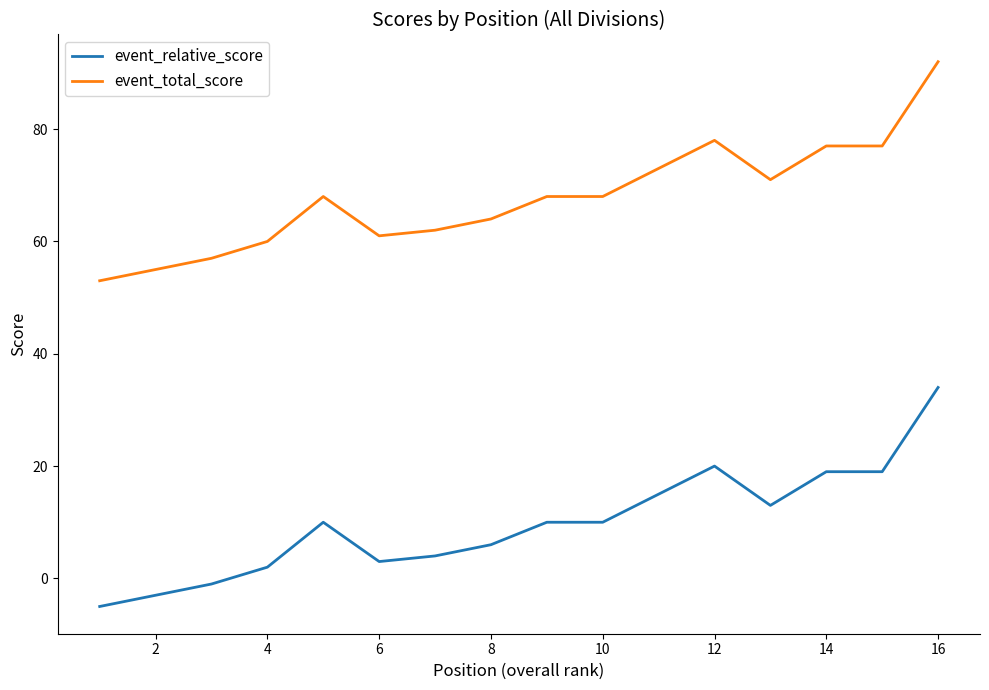

What is the difference between the maximum and minimum values in the event_total_score series?

39